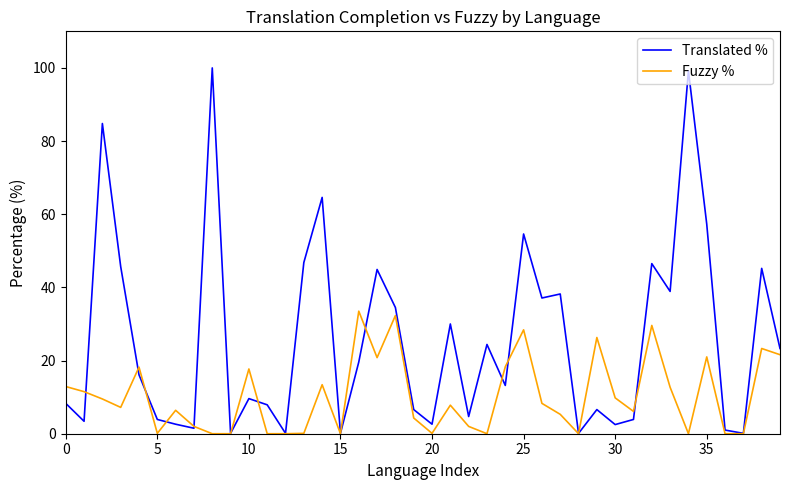

Which series ends up on top after the final intersection of Translated % and Fuzzy %?

Translated %